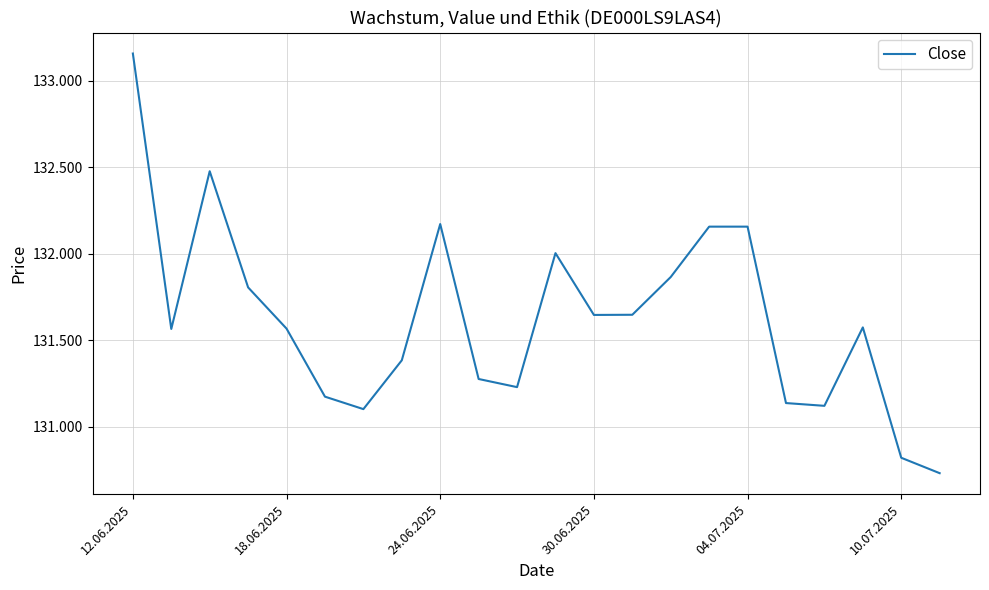

Is this an area chart (filled region under the line)?

No